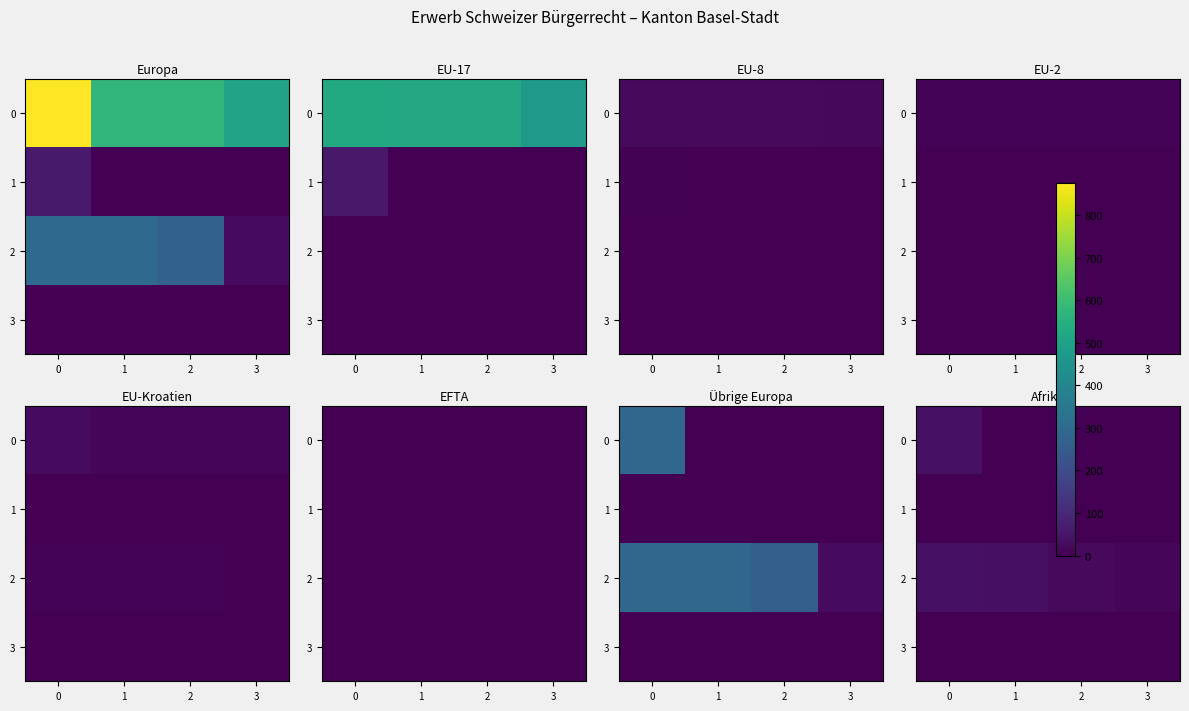

At how many categories does at least one series exceed 28?

2